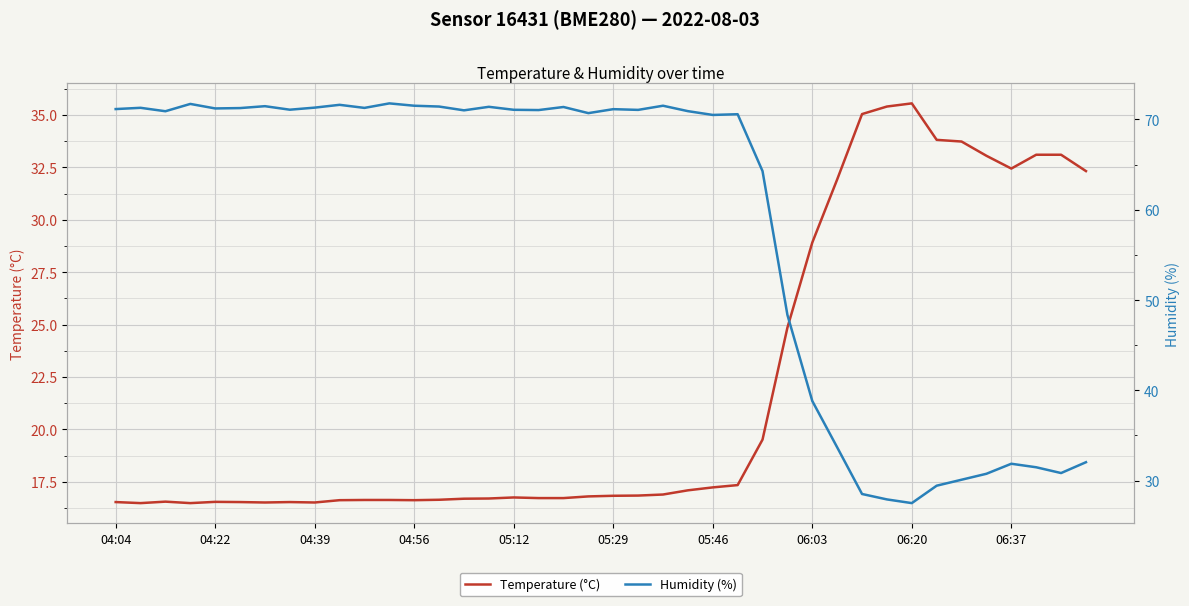

True or false: Humidity (%) has a value of 27.9 at 31.

True